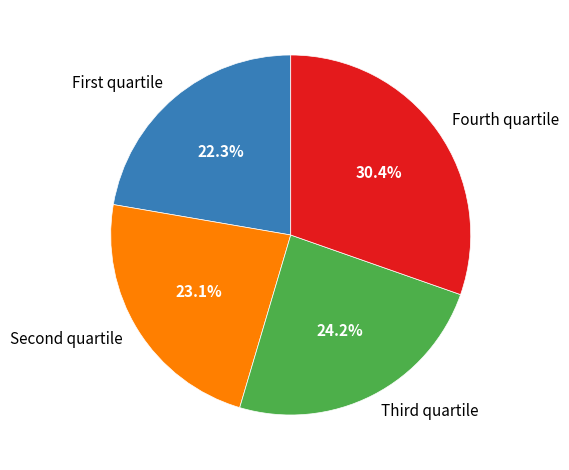

To the nearest percent, what is the average slice percentage?

25%